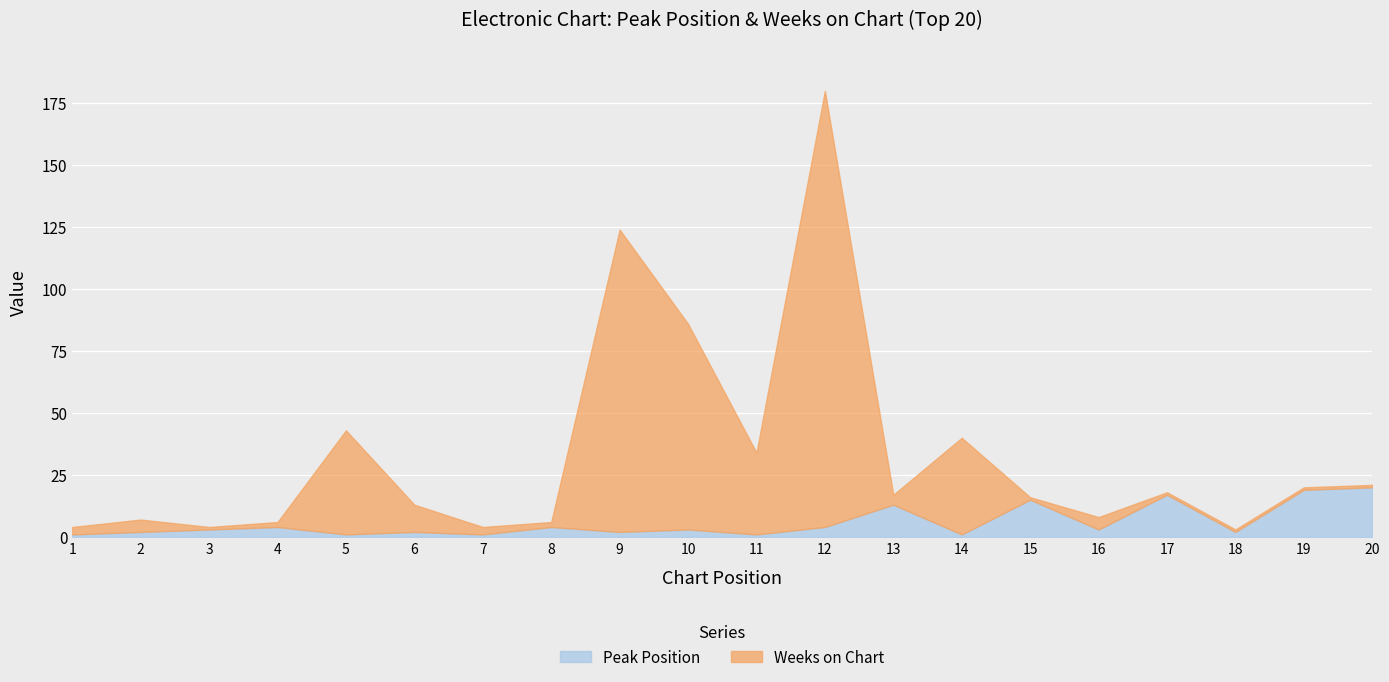

Where is the first local maximum for Peak Position?

4